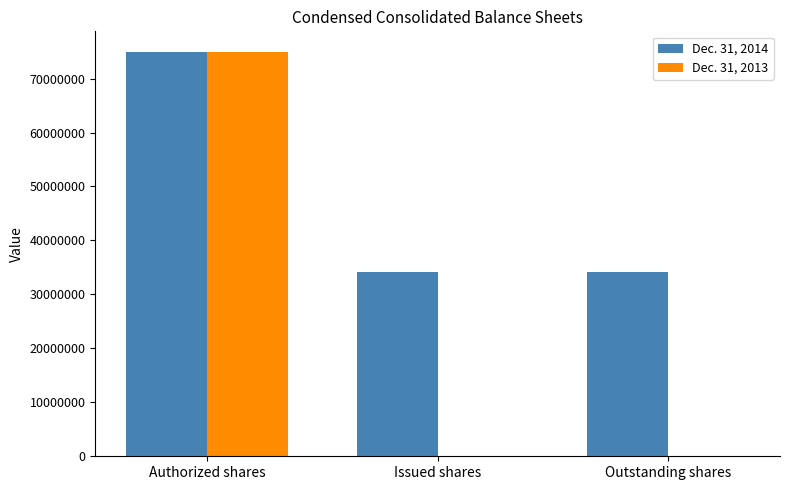

Are the bars grouped side by side (vs. stacked)?

Yes